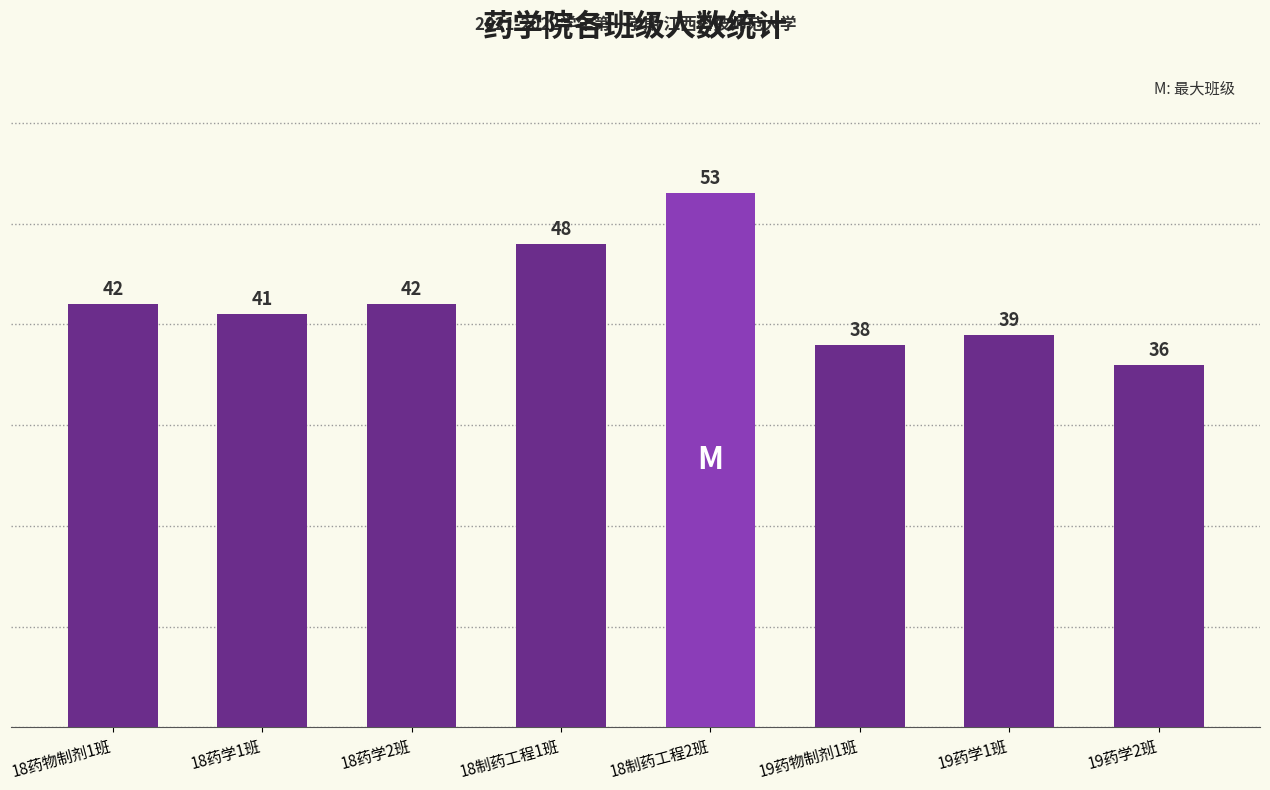

What is the value of the 7th bar from the left?

39